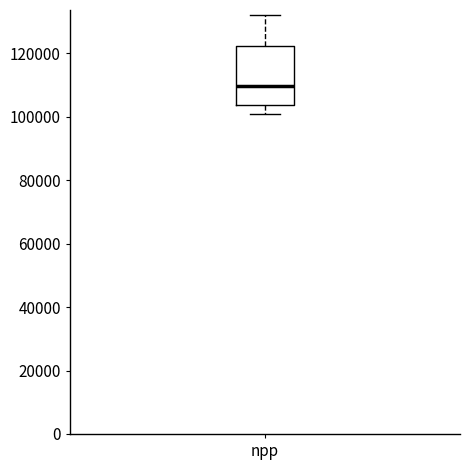

Read this box plot against the y-axis: the position of the median line, the range covered by the box, and the ends of both whiskers. The values are not printed on the chart, so give them approximately, as read against the axis.

median 110000, box 104000 to 122000, whiskers 100000 to 132000